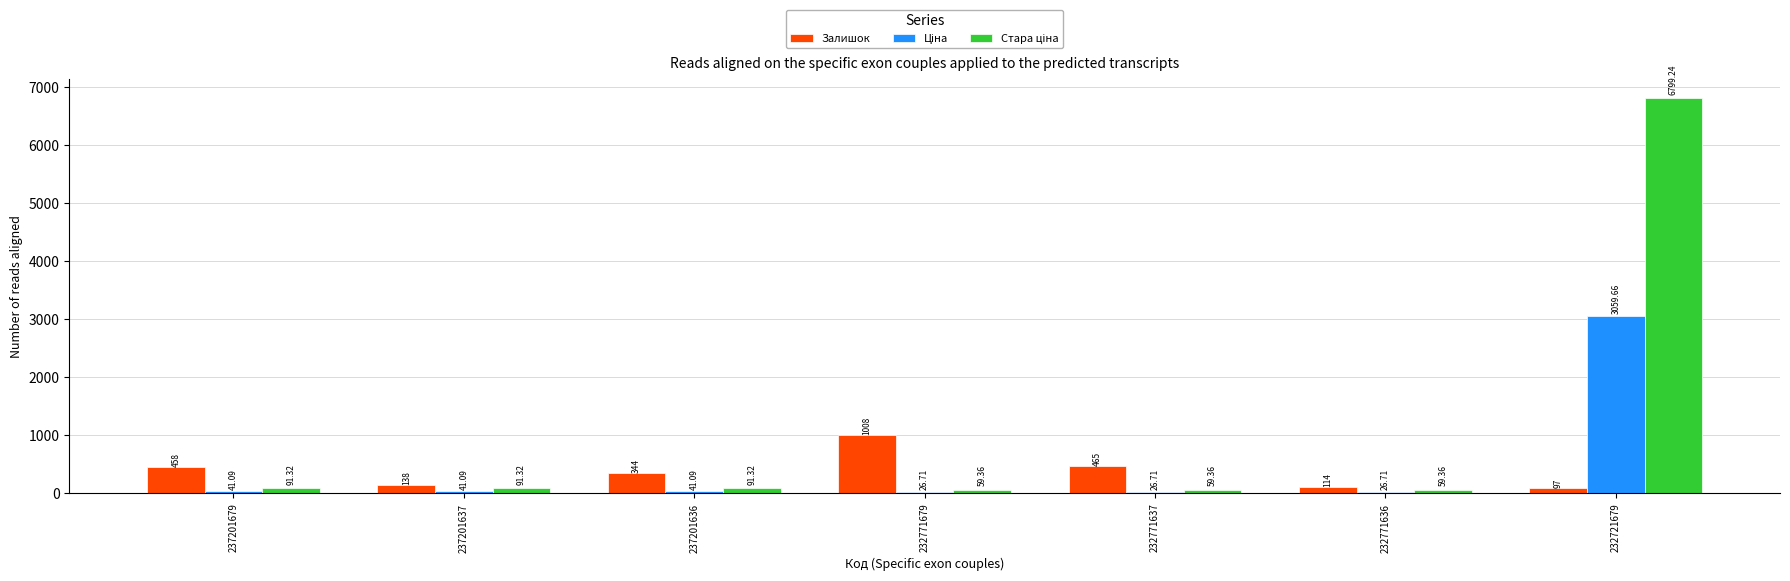

What is the difference between the Залишок values at 237201679 and 232771679?

550.0